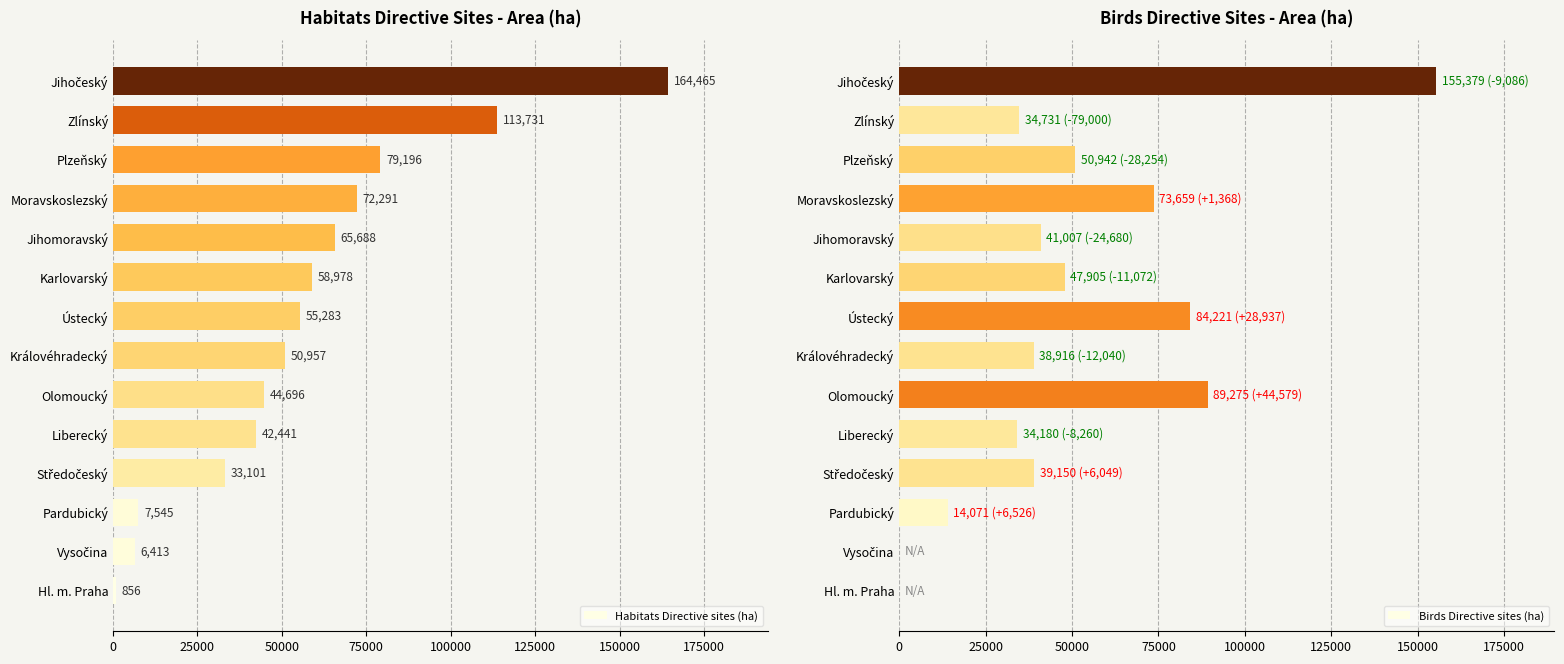

Is it true that Birds Directive sites (ha) equals 60863.4 at Hl. m. Praha?

False